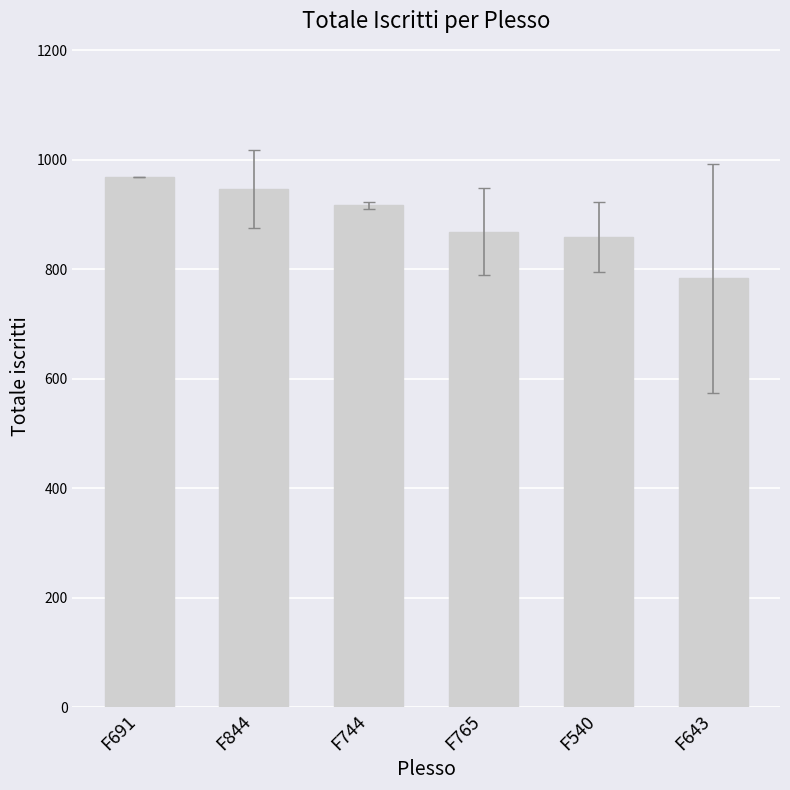

What is the change in value from F691 to F540?

-109.0